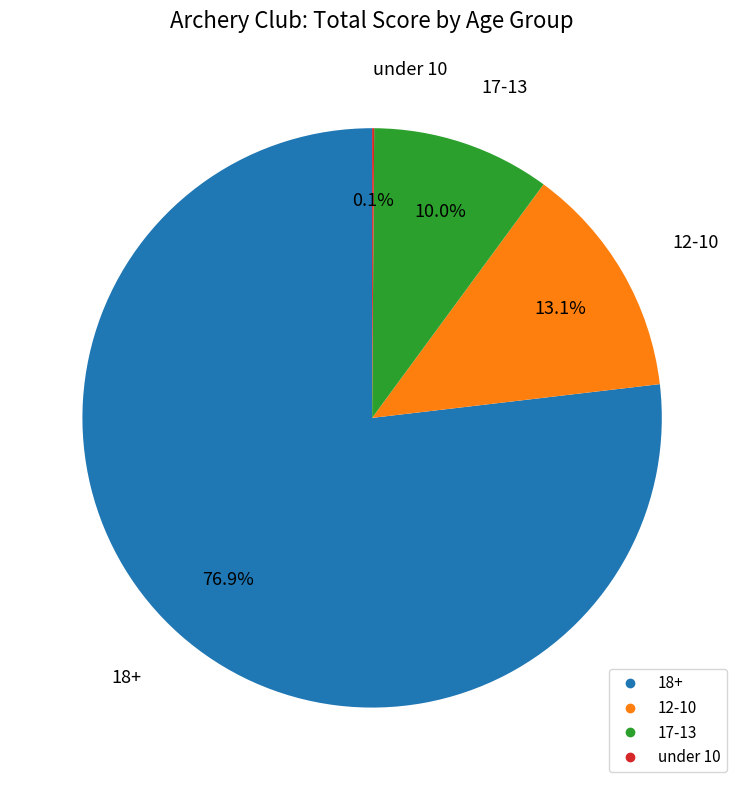

Combined, do 18+ and 17-13 account for over 50%?

Yes